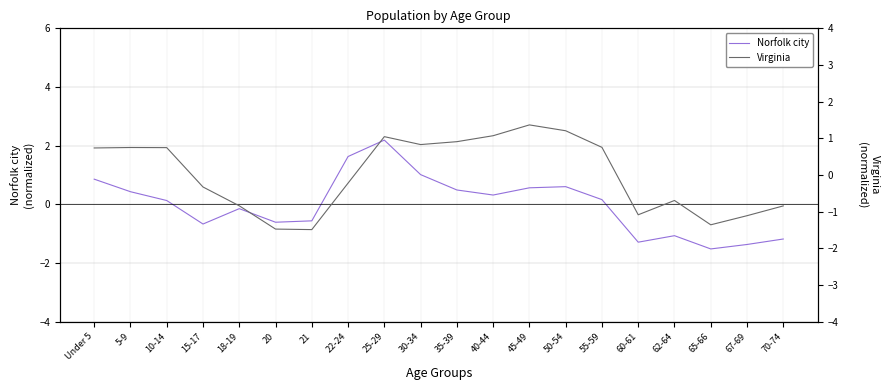

The value of Norfolk city at 67-69 is -1.4. True or false?

True